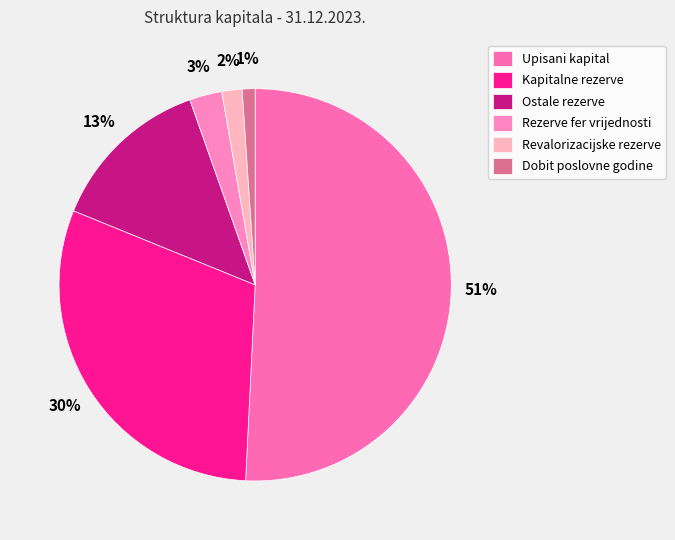

Does Upisani kapital account for over 50% of the chart?

Yes